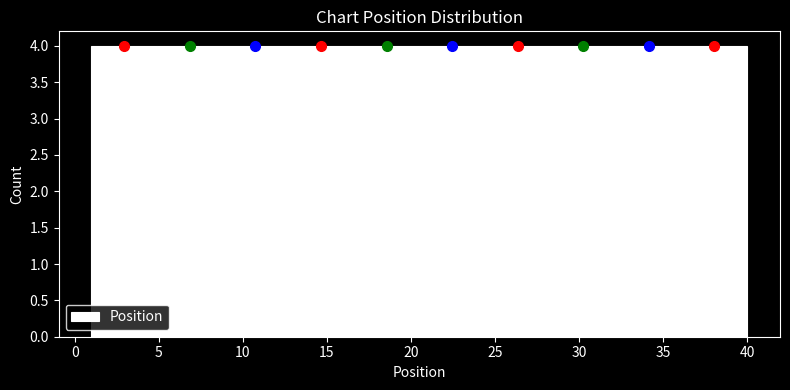

How tall is the bar that spans 20.5 to 24.4 on the x-axis? Neither the bar edges nor the heights are printed on the chart, so give them approximately, as read against the axes.

4